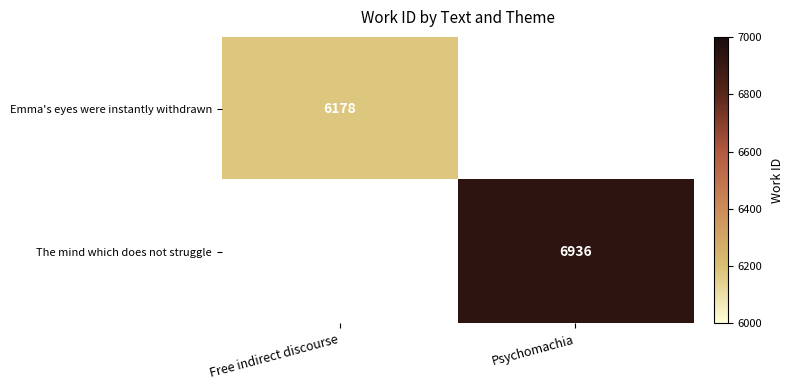

The value of The mind which does not struggle at Psychomachia is 6936. True or false?

True